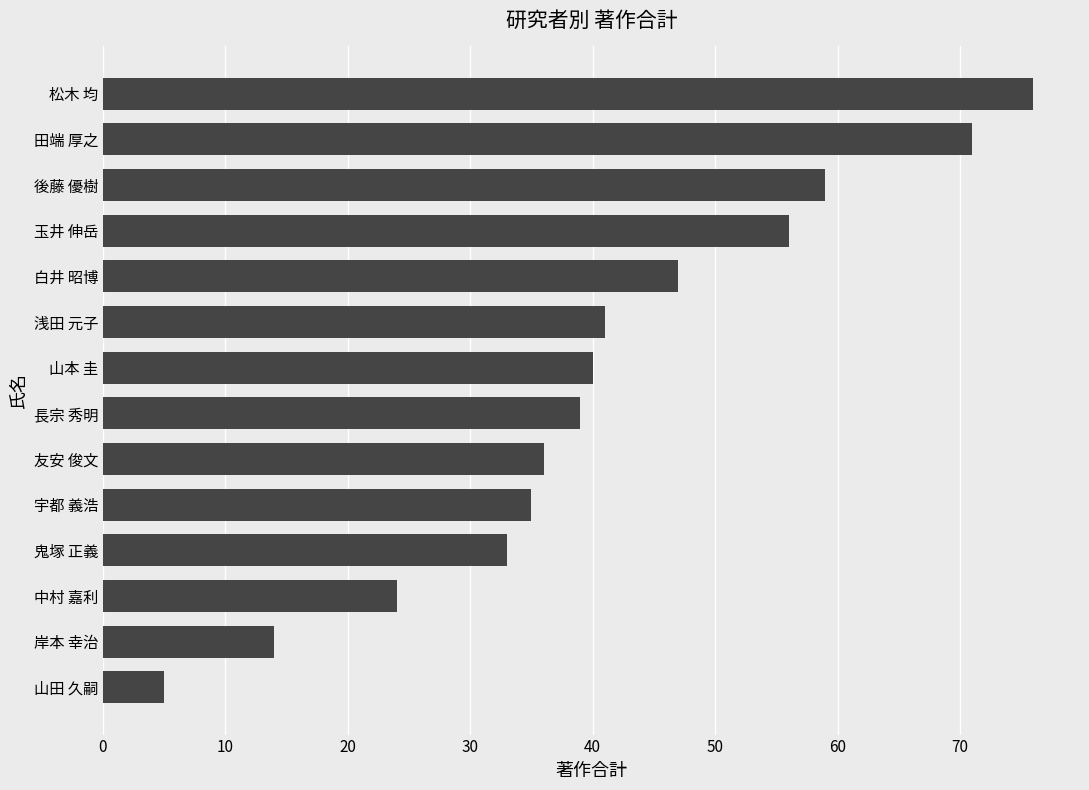

Reading bottom to top, extract all data points from this chart.

山田 久嗣=5	岸本 幸治=14	中村 嘉利=24	鬼塚 正義=33	宇都 義浩=35	友安 俊文=36	長宗 秀明=39	山本 圭=40	浅田 元子=41	白井 昭博=47	玉井 伸岳=56	後藤 優樹=59	田端 厚之=71	松木 均=76